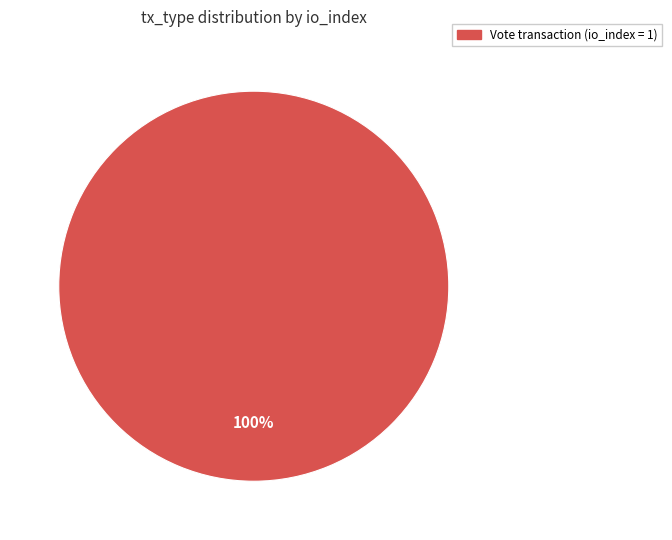

Is there a majority slice in this chart?

Yes